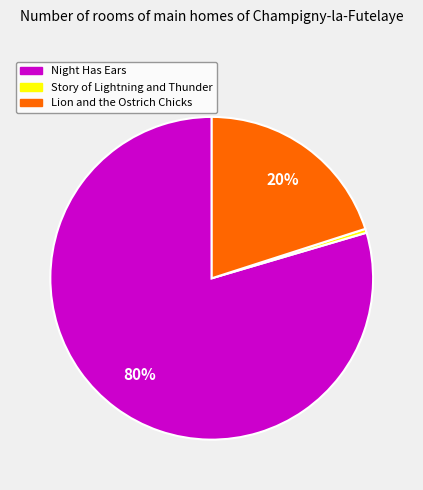

How many slices are in this pie chart?

3